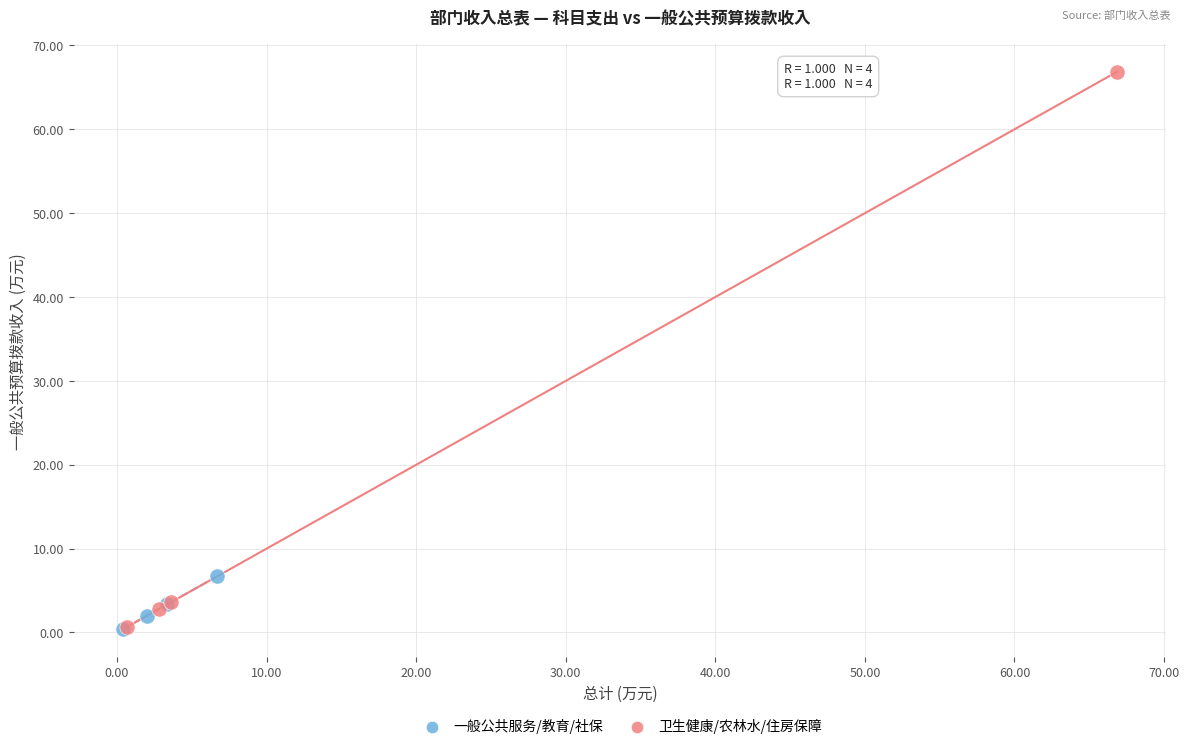

Which series contains the highest Y value?

卫生健康/农林水/住房保障